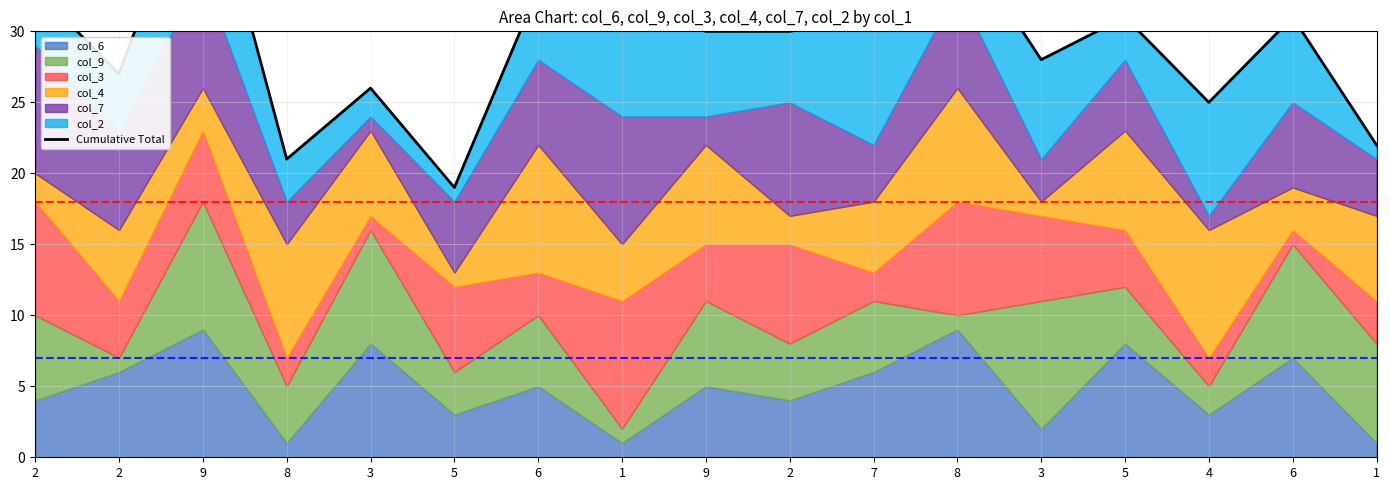

Count the number of values greater than 30.

8